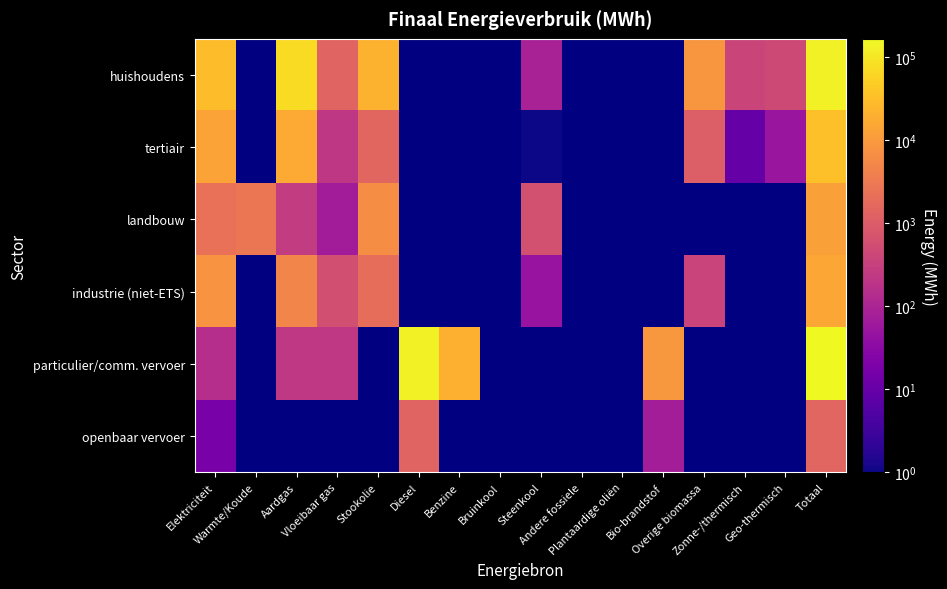

Which series has the largest range (max minus min)?

particulier/comm. vervoer